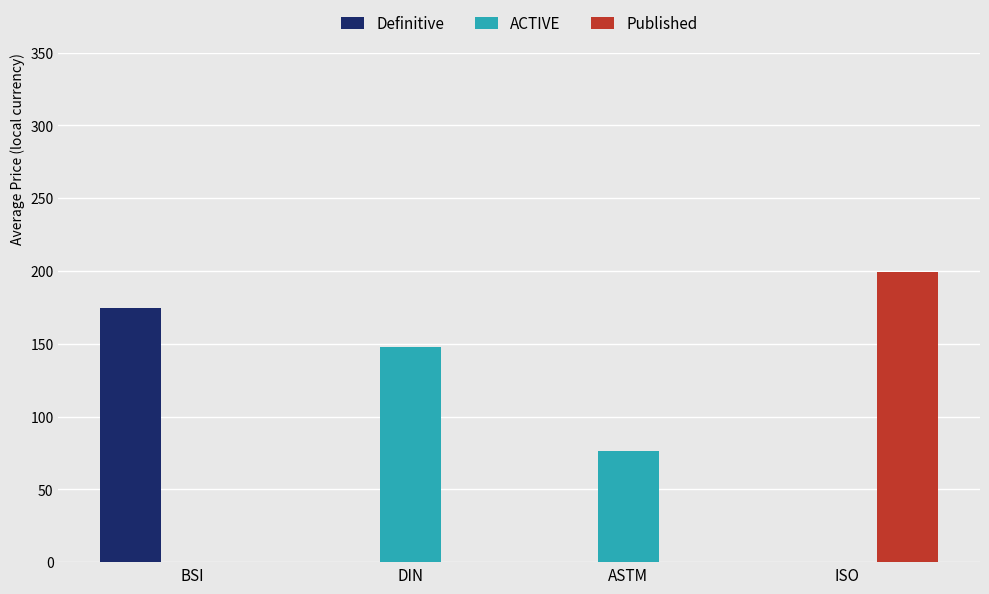

How many categories are shown in the chart?

4